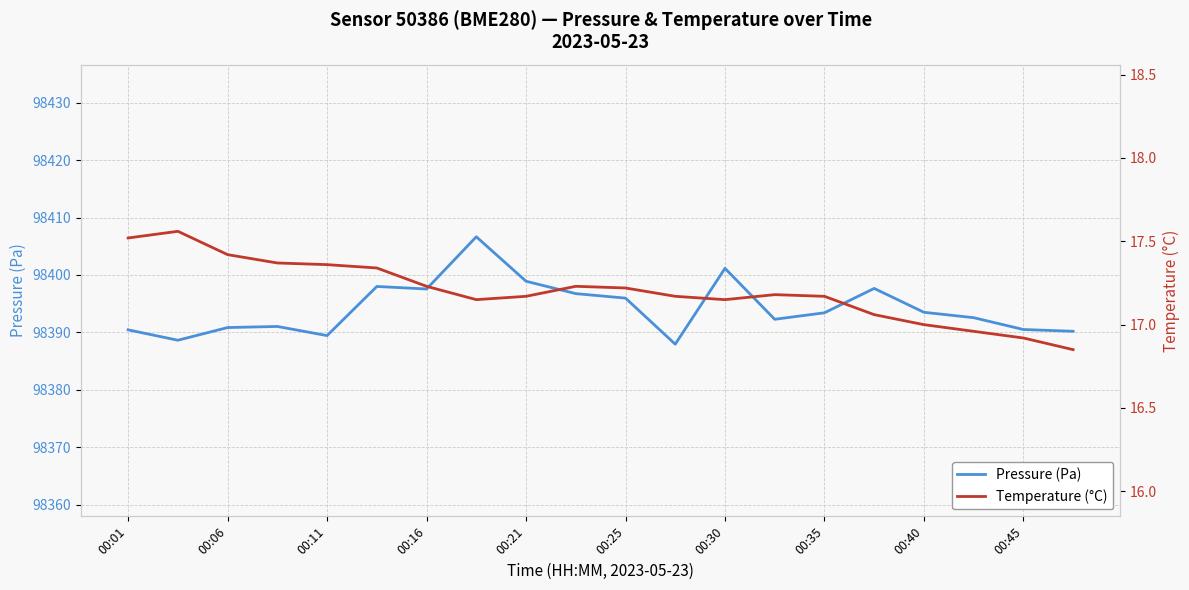

Which series changed the most between 00:06 and 00:25?

Pressure (Pa)